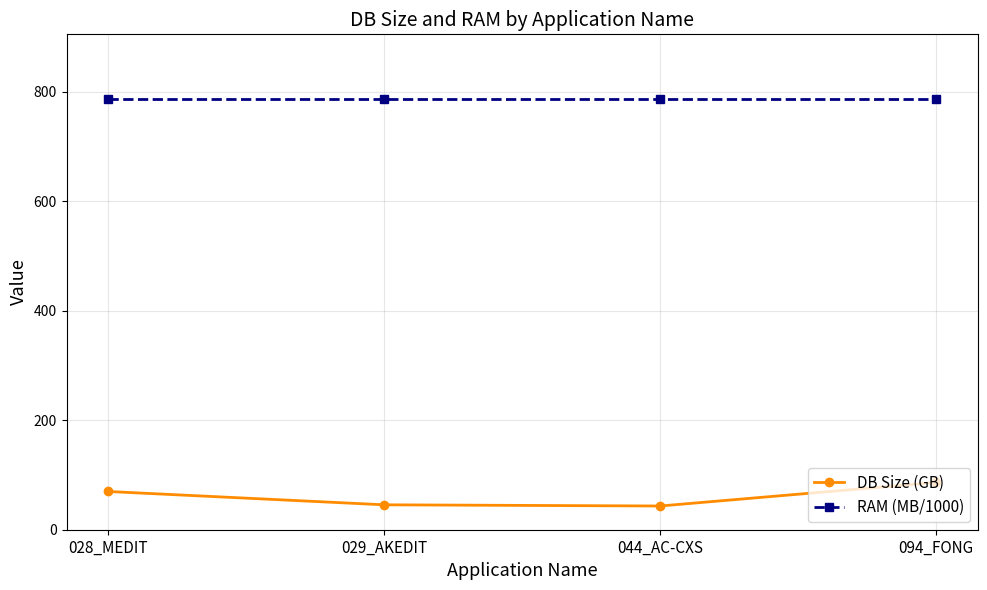

At which category is the sum across all series the highest?

094_FONG